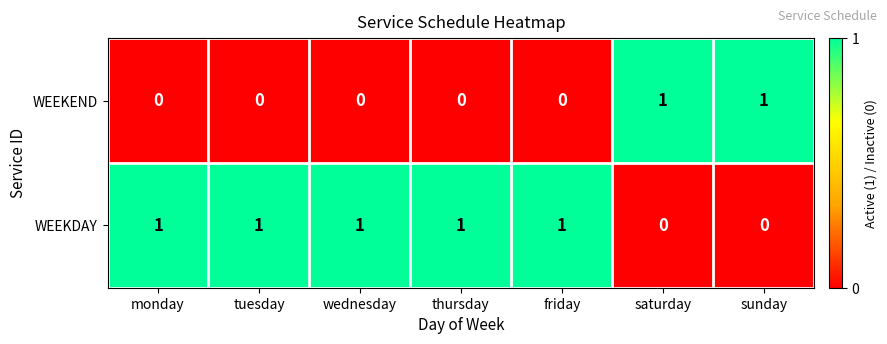

What is the difference between the highest and lowest values at sunday?

1